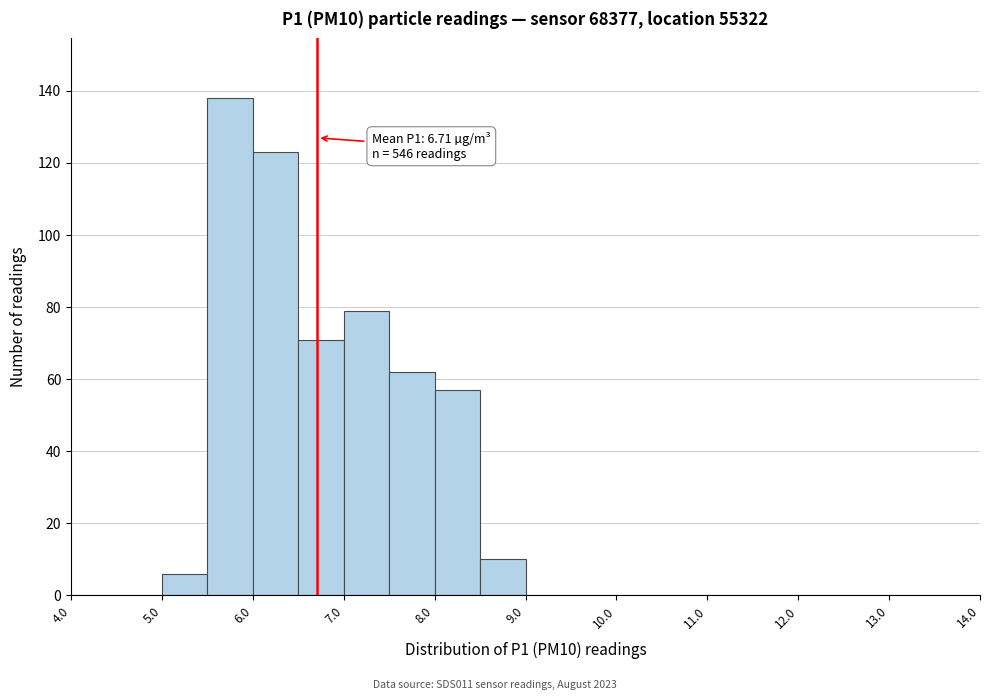

Over which range of the x-axis is the bar tallest?

5.5 to 6.0